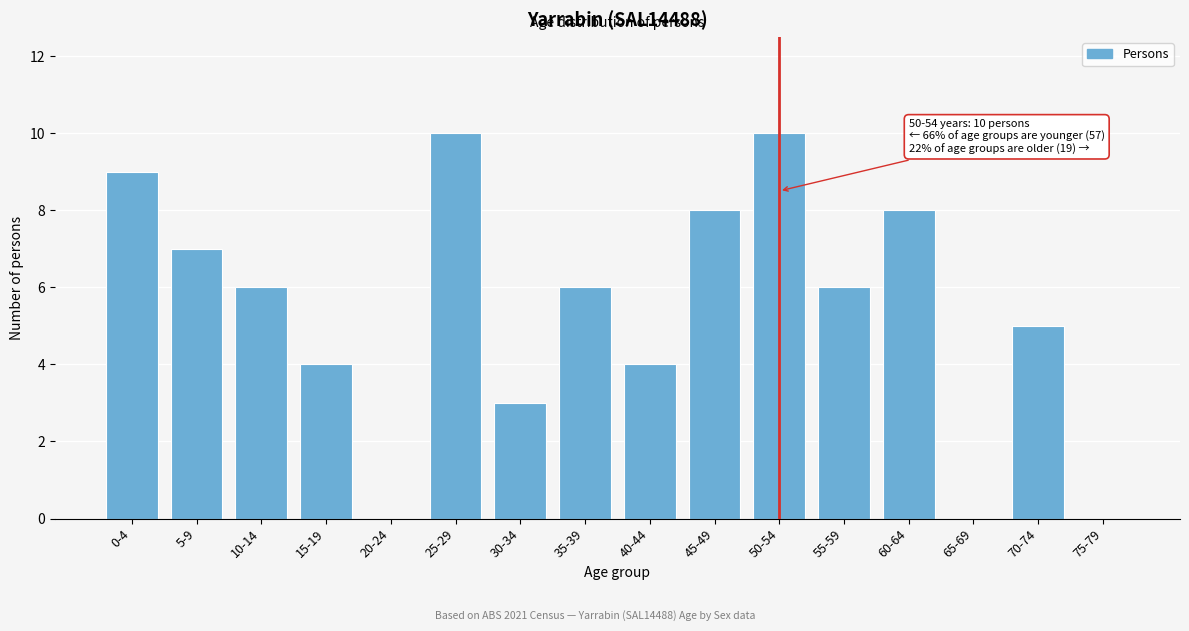

Reading left to right, transcribe all the data shown in this chart.

0-4=9	5-9=7	10-14=6	15-19=4	20-24=0	25-29=10	30-34=3	35-39=6	40-44=4	45-49=8	50-54=10	55-59=6	60-64=8	65-69=0	70-74=5	75-79=0